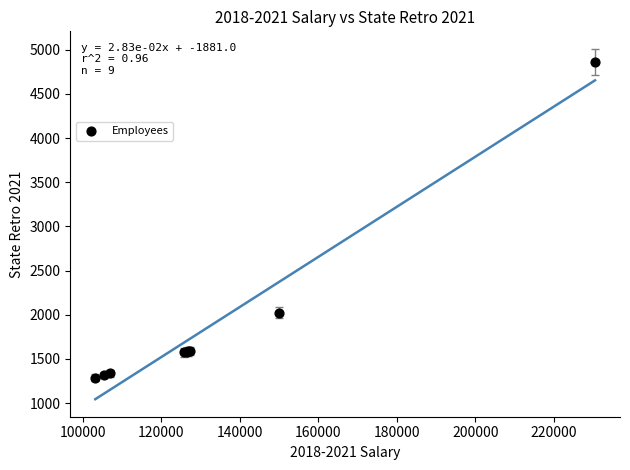

What Y value in the scatter plot is closest to 3077?

2026.2